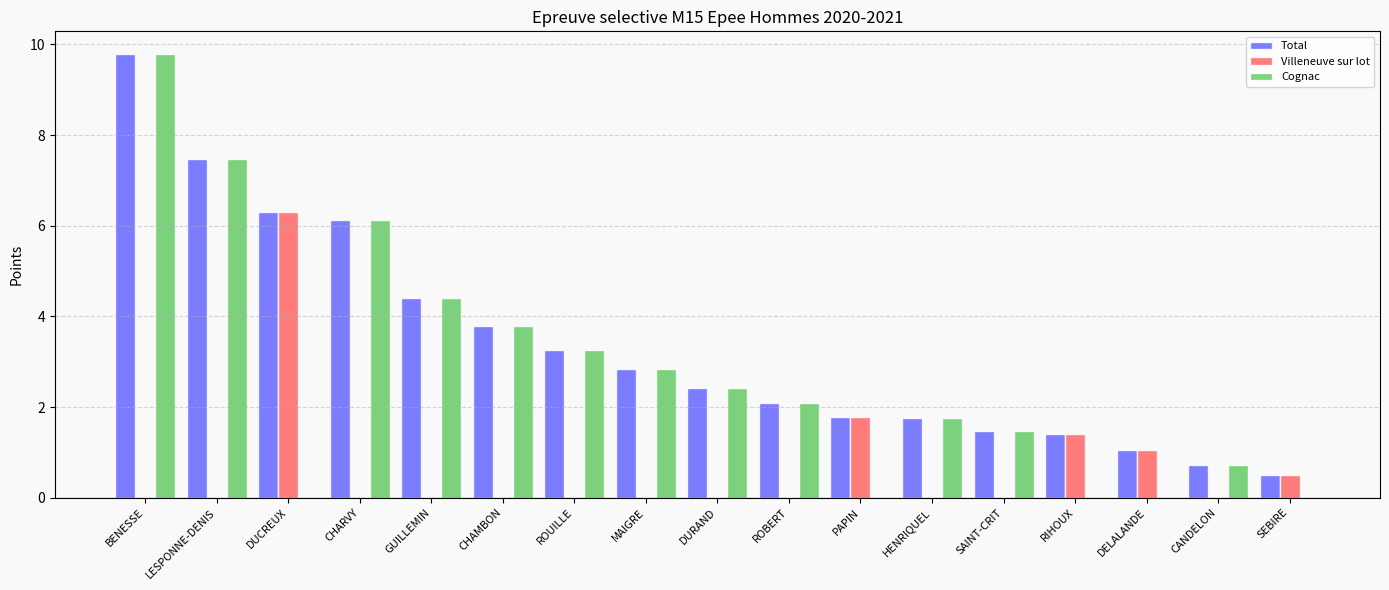

Which category has the highest value across all series?

BENESSE